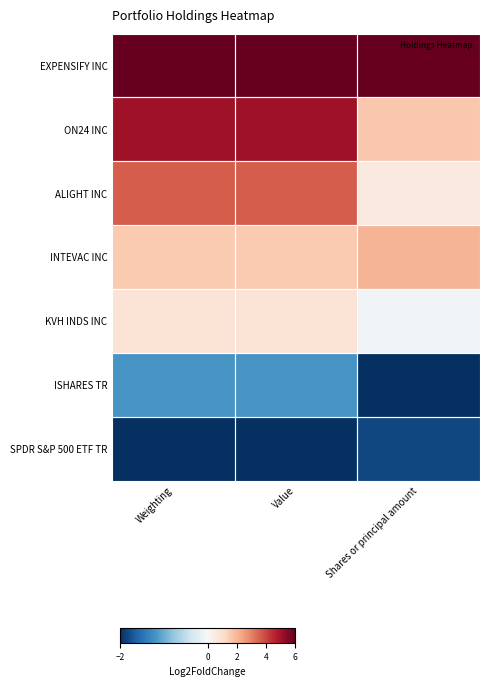

What is the minimum value shown in the chart?

-2.0